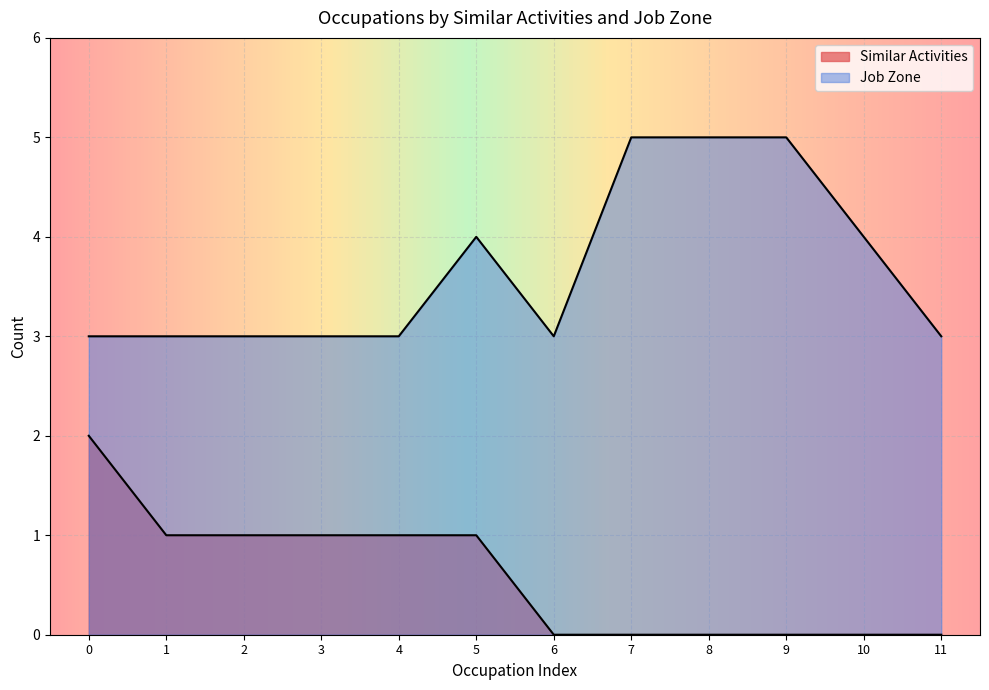

True or false: Similar Activities and Job Zone cross at least once.

False